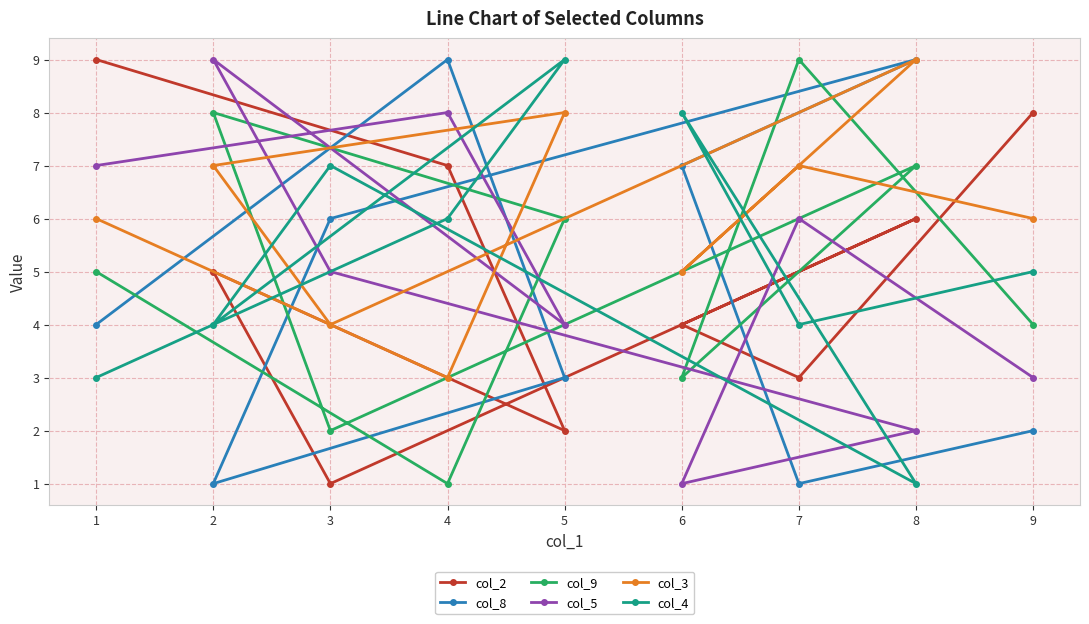

At which category is the sum across all series the highest?

8